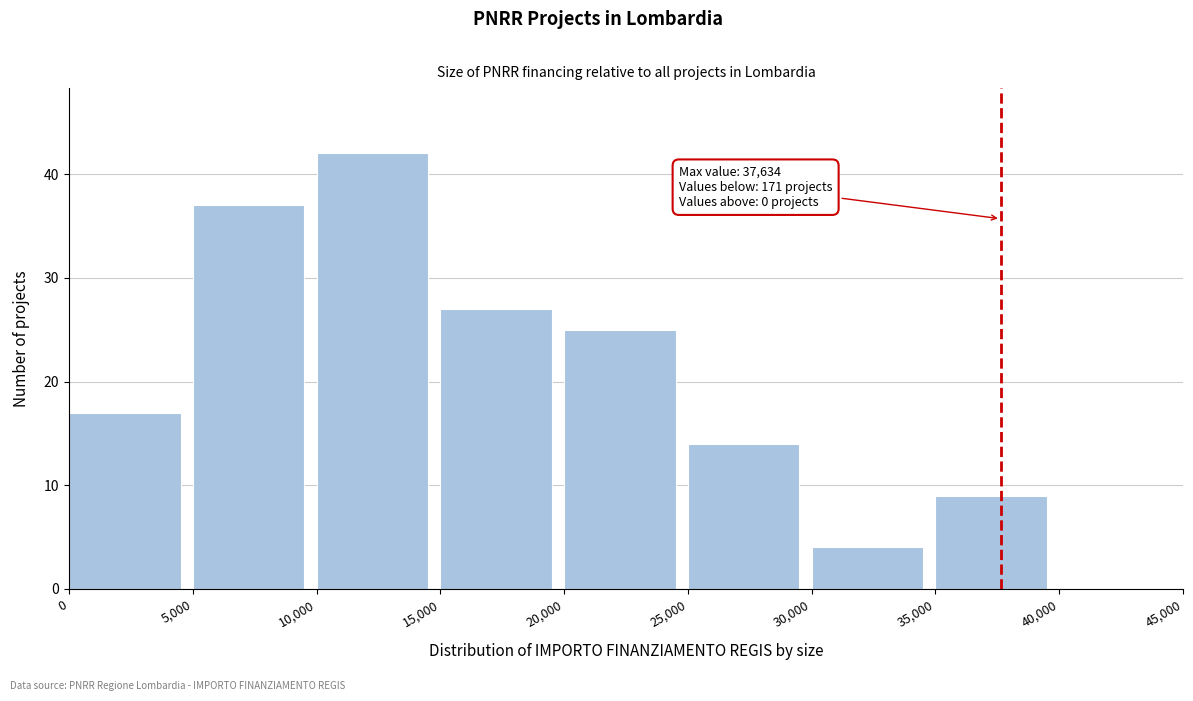

Which range on the x-axis has the tallest bar?

10,000 to 15,000